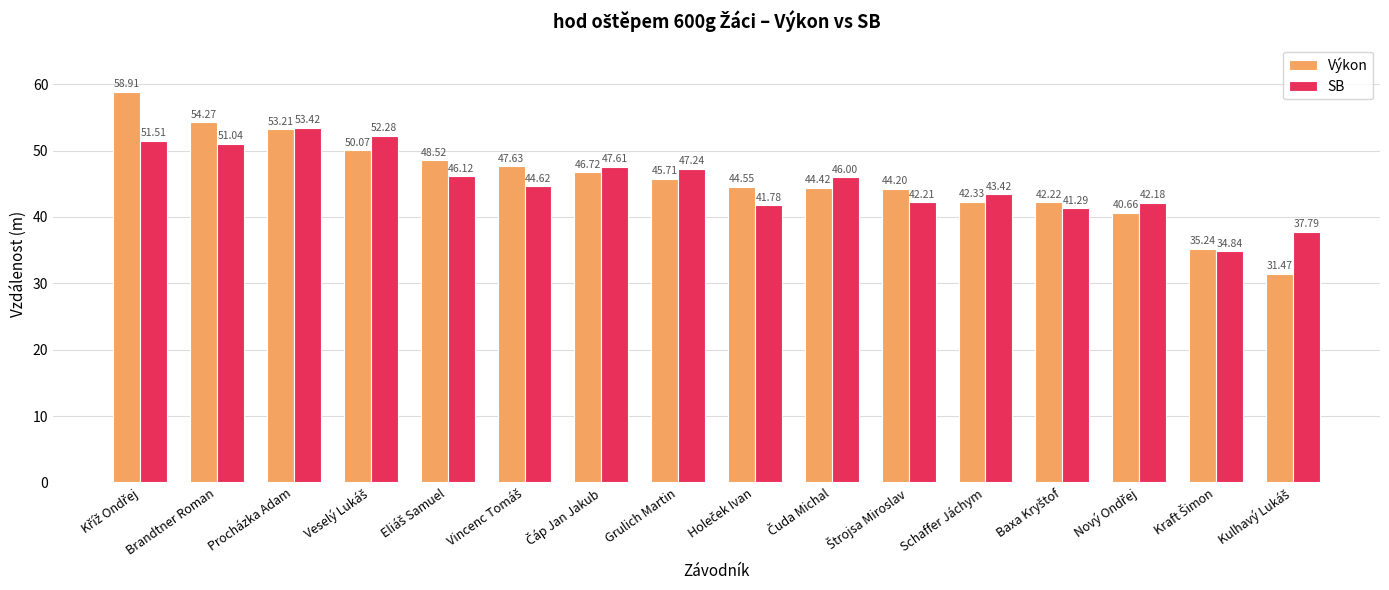

How many data points in SB are less than 46?

8